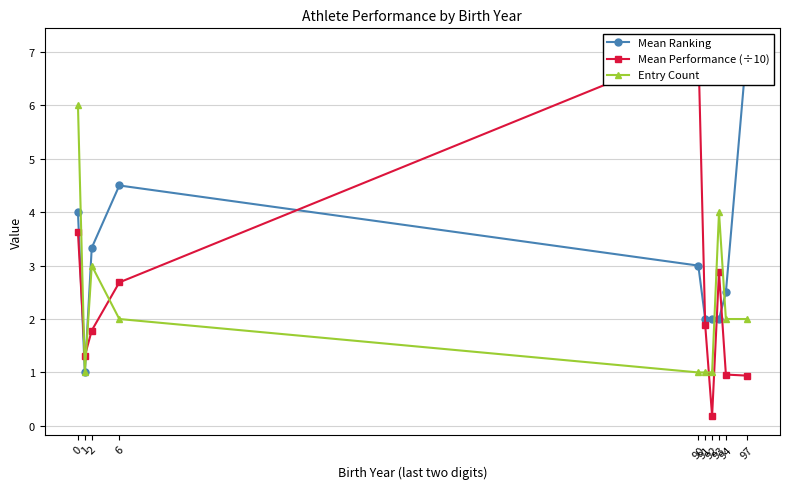

What are all the series names shown in the legend?

Mean Ranking, Mean Performance (÷10), Entry Count